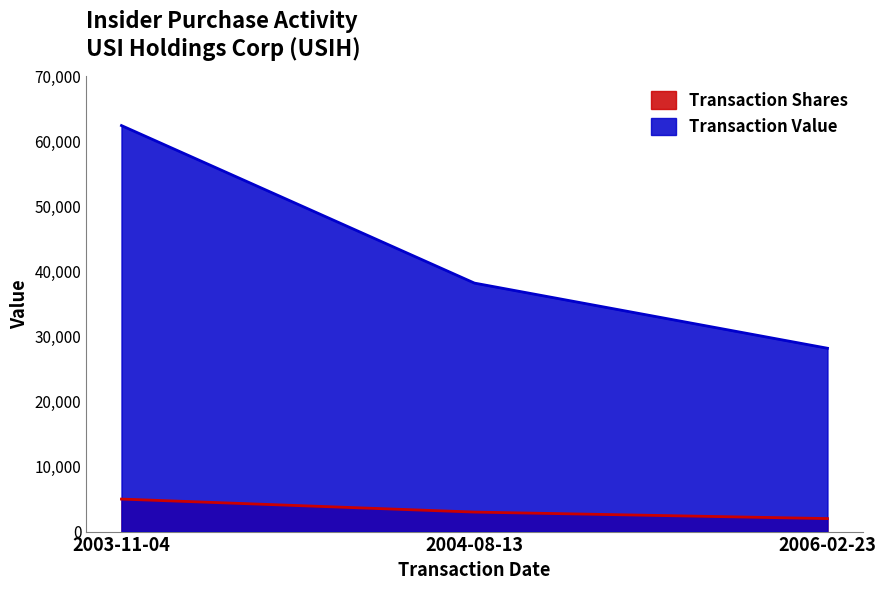

Reading right to left, extract all data points from this chart.

Transaction Shares: 2000	3000	5000
Transaction Value: 28200	38220	62450